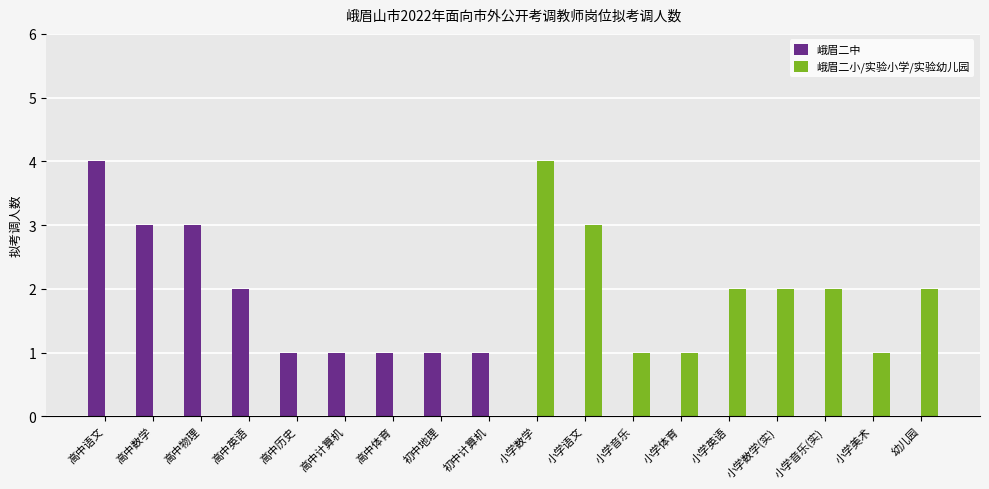

Are the bars grouped side by side (vs. stacked)?

Yes